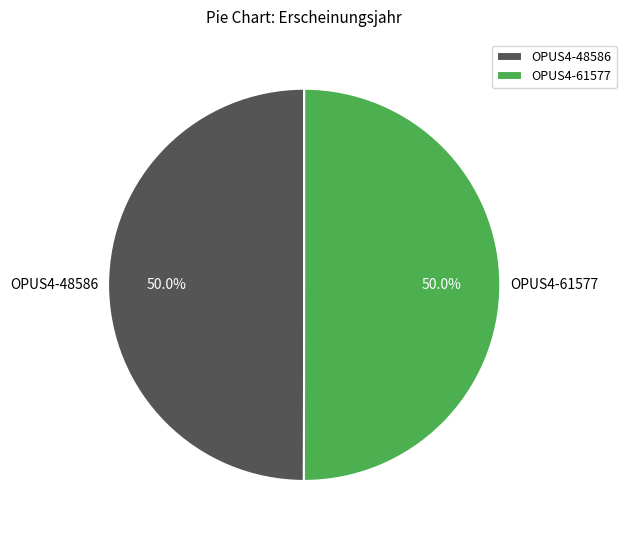

Approximately how many times larger is the value at OPUS4-48586 compared to OPUS4-61577?

1.0